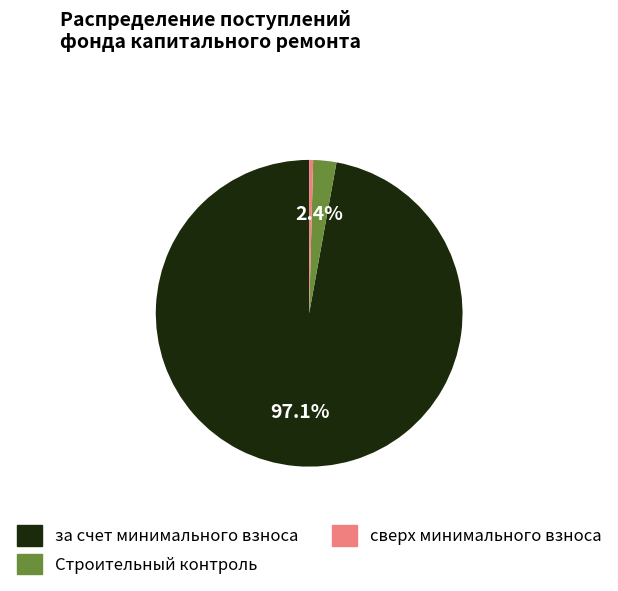

To the nearest percent, what is the average slice percentage?

33%